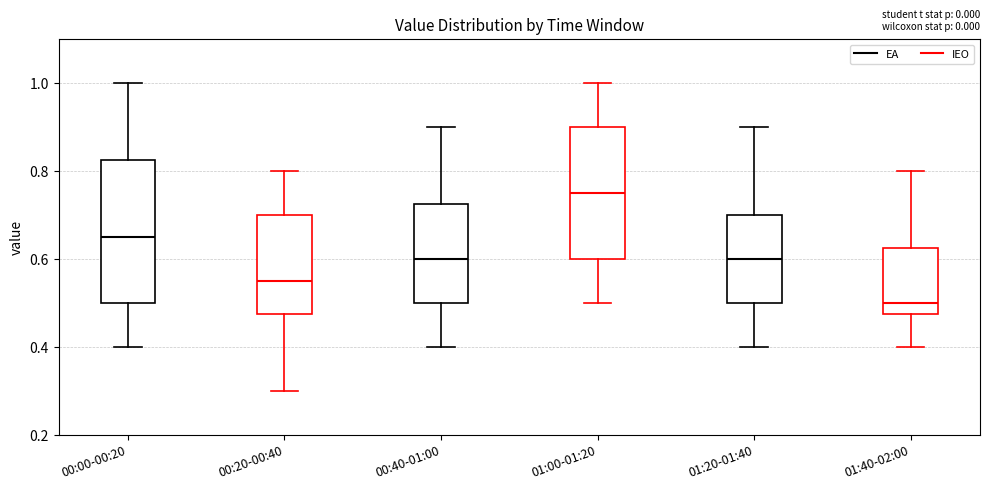

Which box's median line is the highest?

01:00-01:20